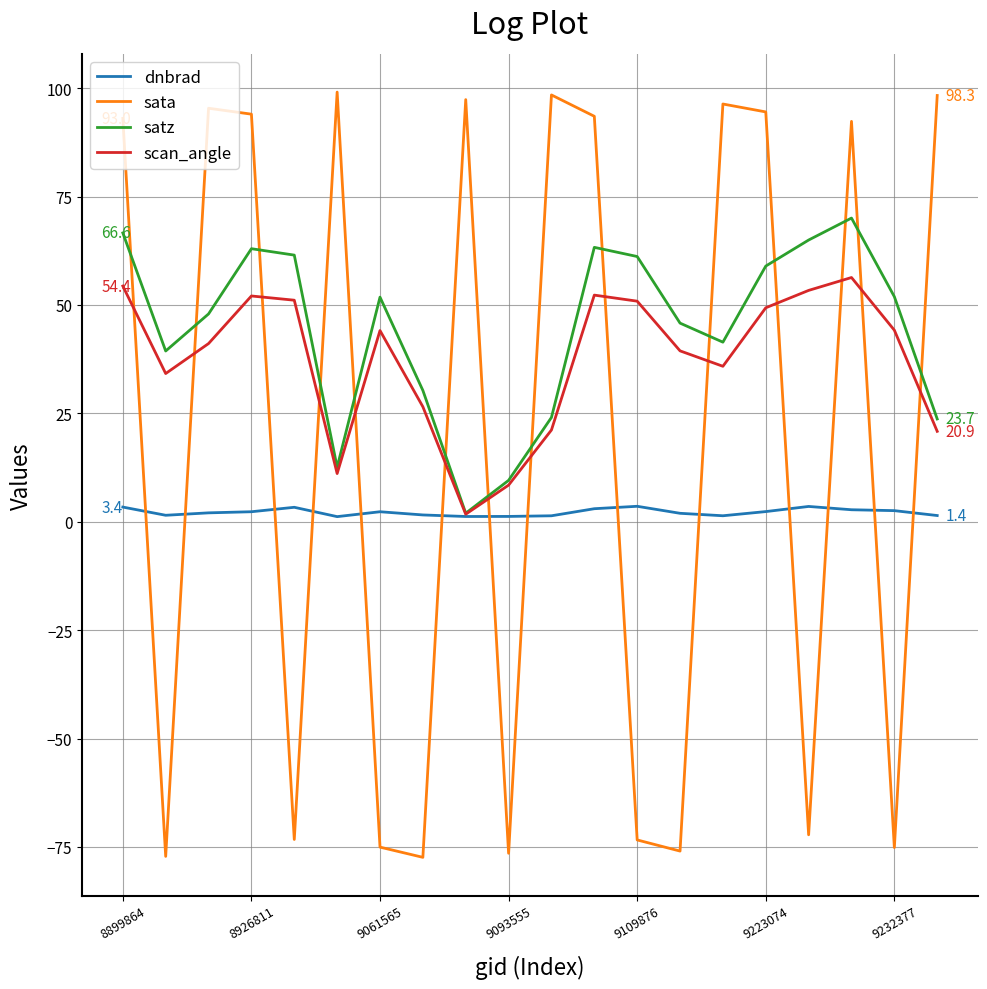

At how many categories does at least one series exceed 0?

20